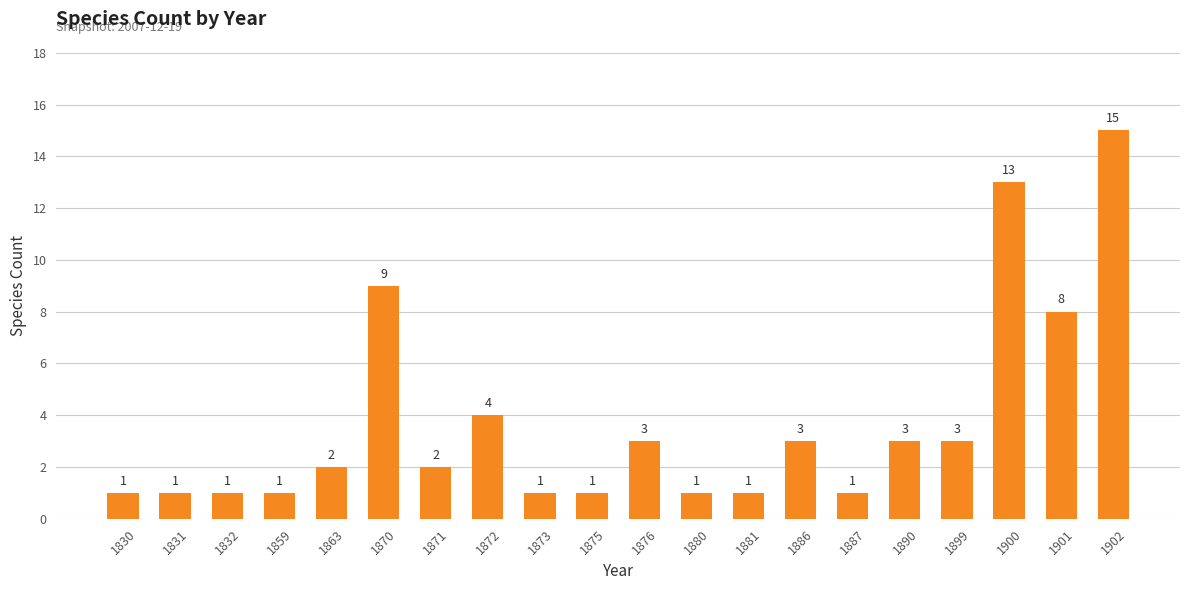

At which label is the value closest to 8?

1901